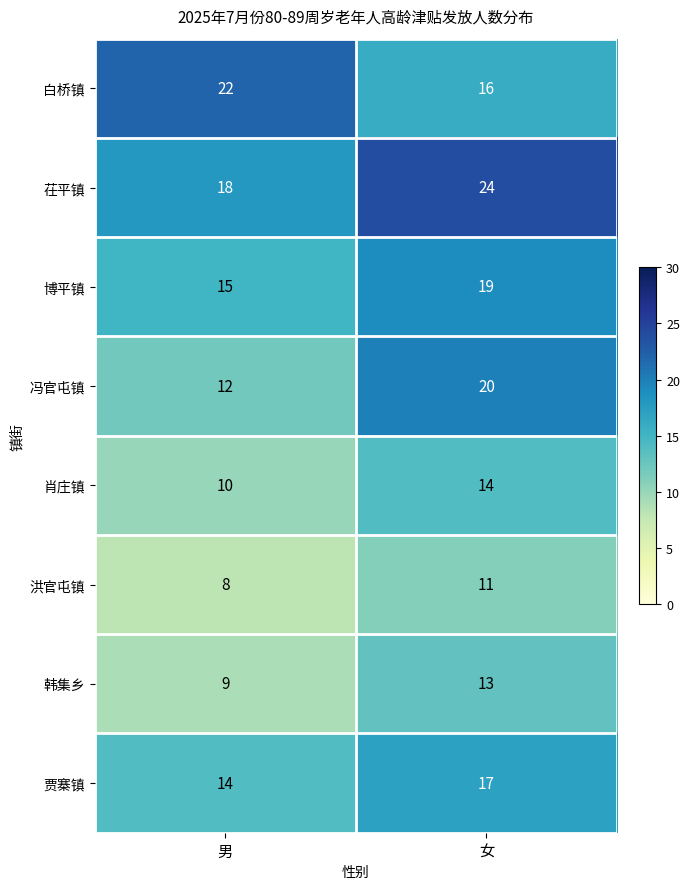

At 女, list the series in order from smallest to largest.

洪官屯镇, 韩集乡, 肖庄镇, 白桥镇, 贾寨镇, 博平镇, 冯官屯镇, 茌平镇